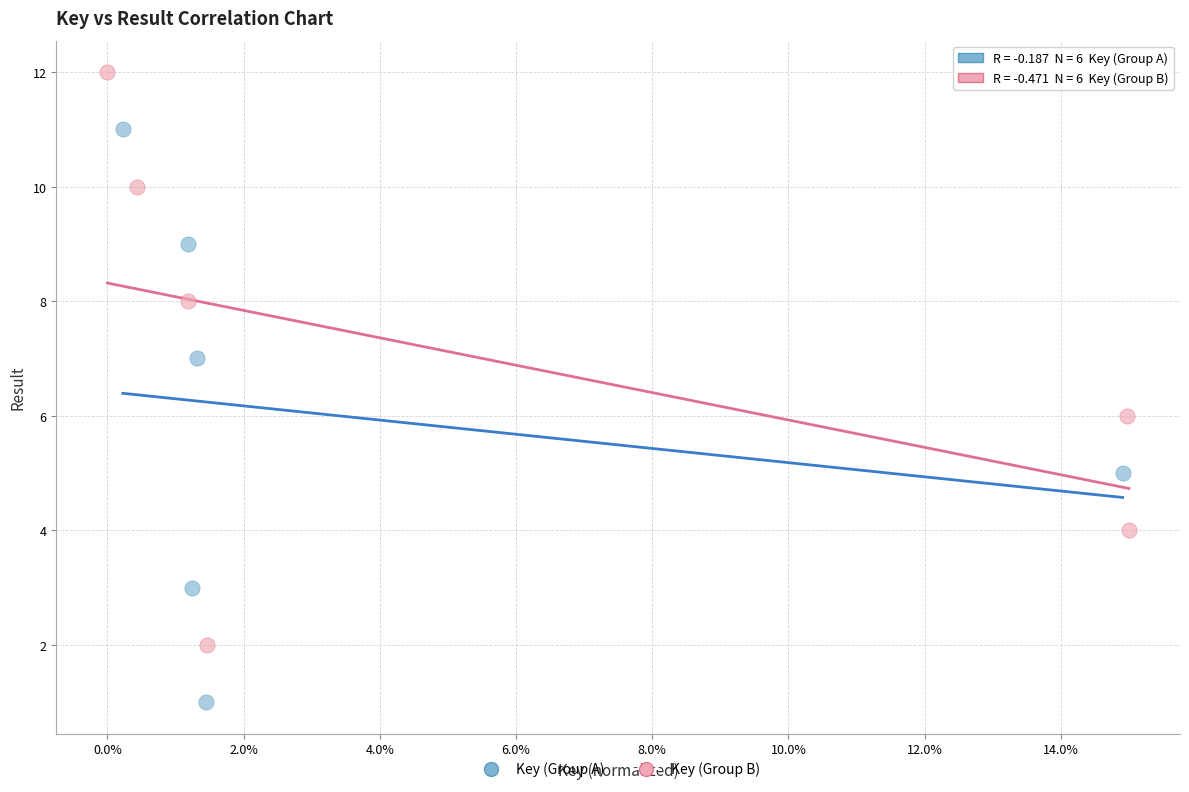

Which series contains the highest Y value?

Key (Group B)